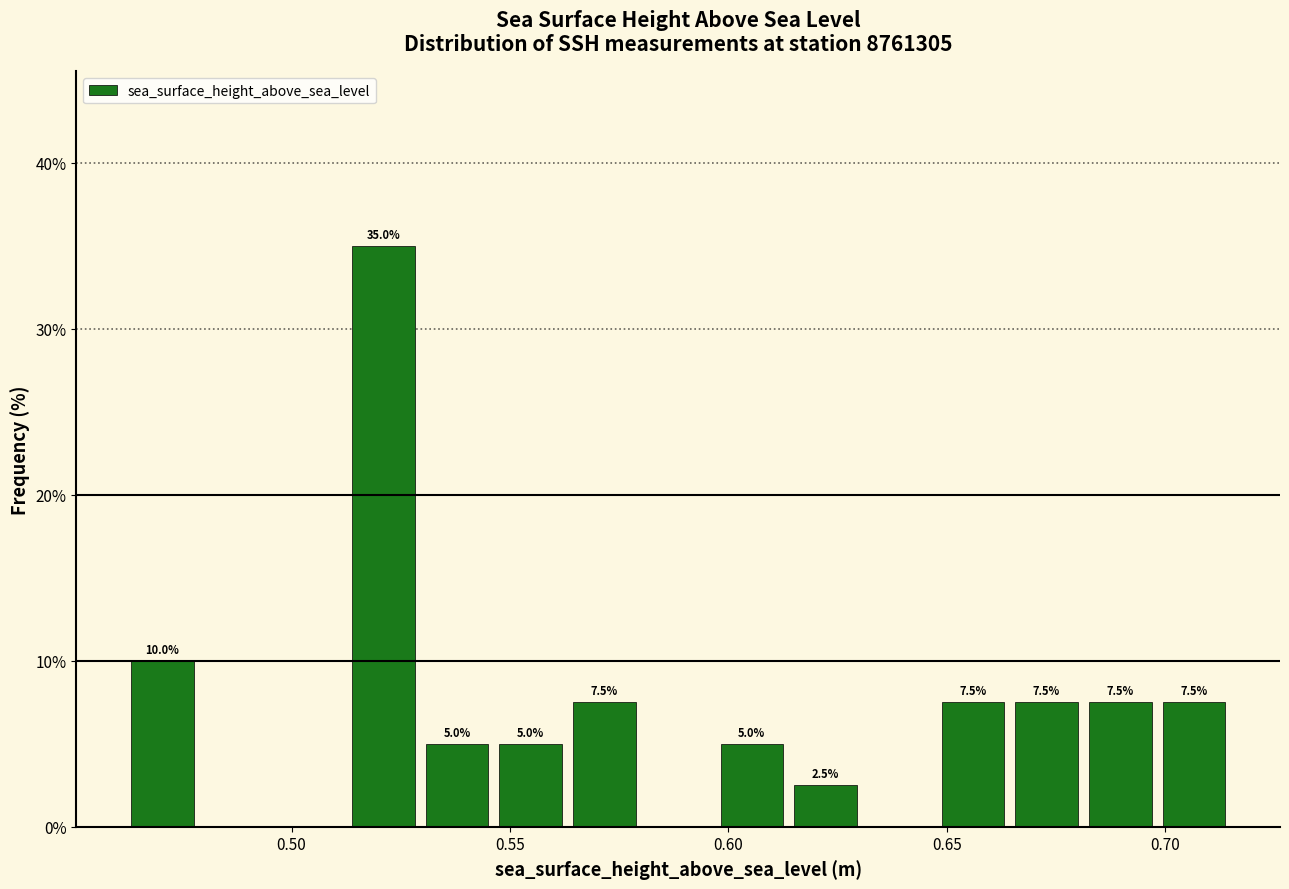

Read against the x-axis, roughly where is the centre of the tallest bar?

0.520